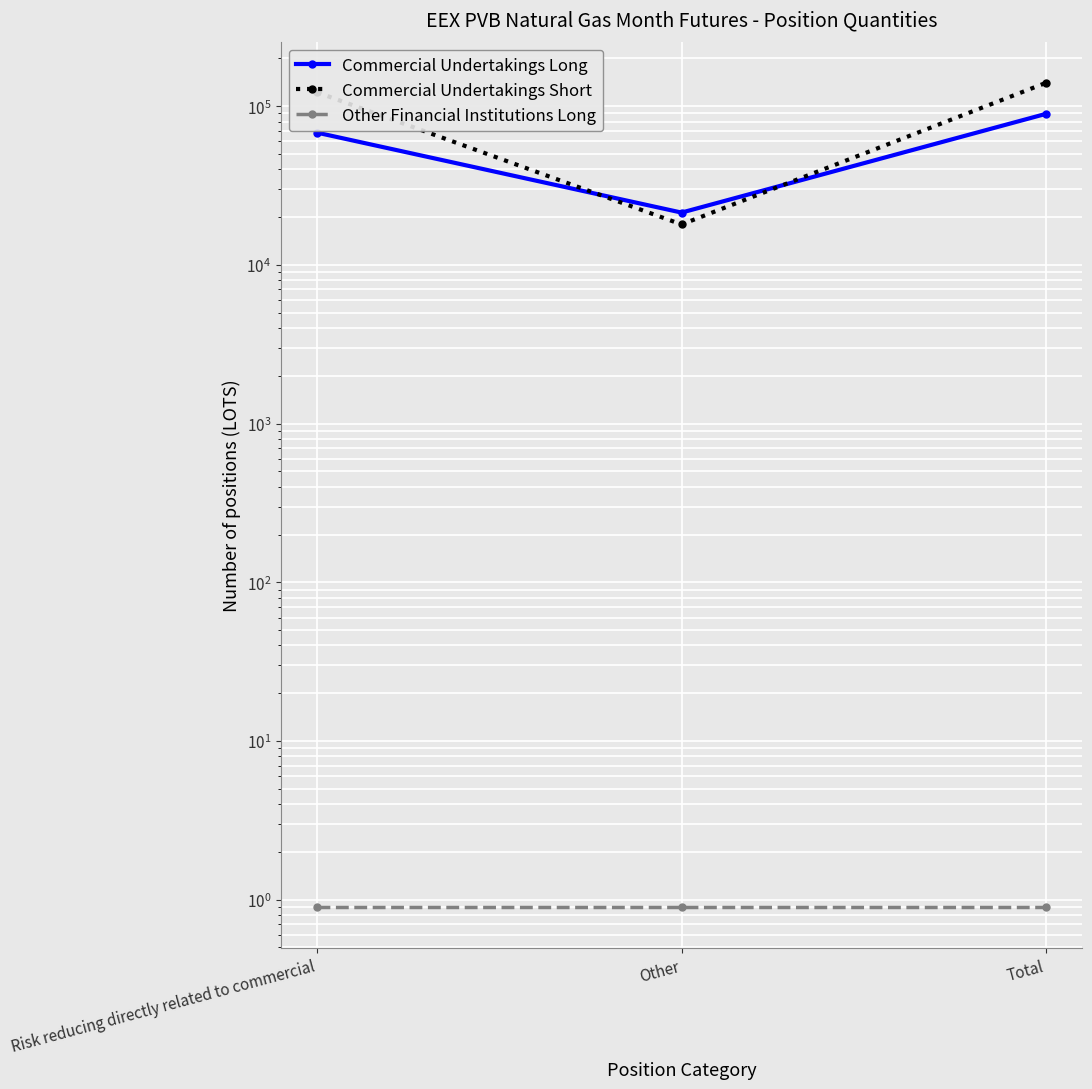

What is the sum of all Commercial Undertakings Short values?

280544.0